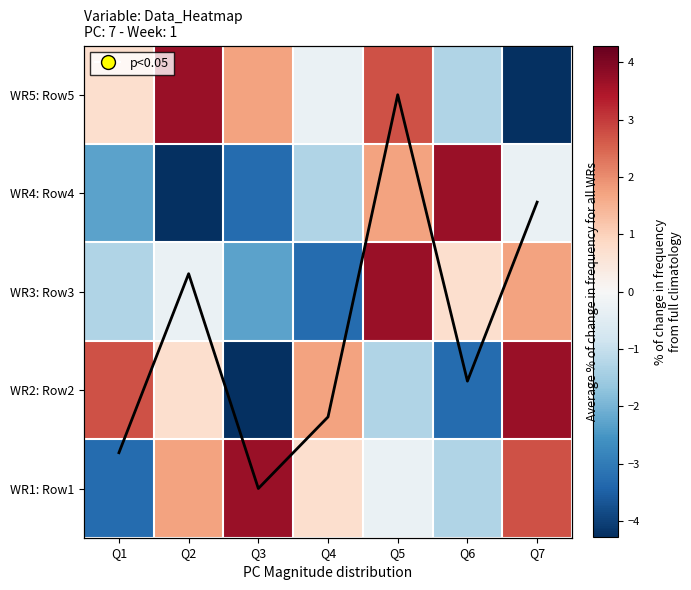

What is the spread (max minus min) of values at Q1?

6.0